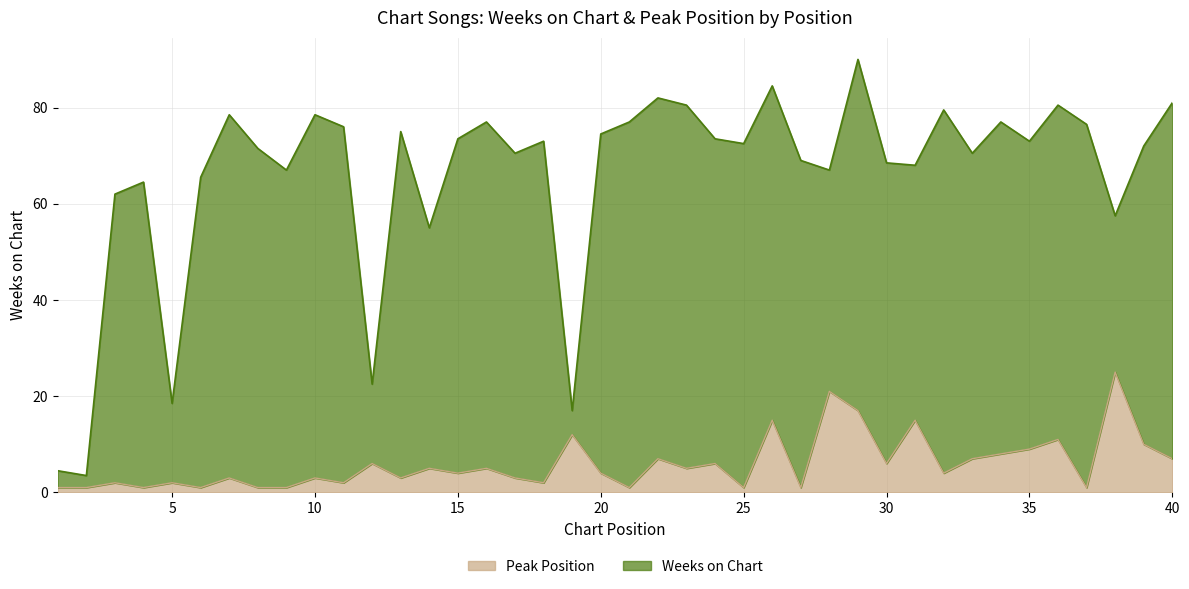

What is the total value across all series at 40?

81.0